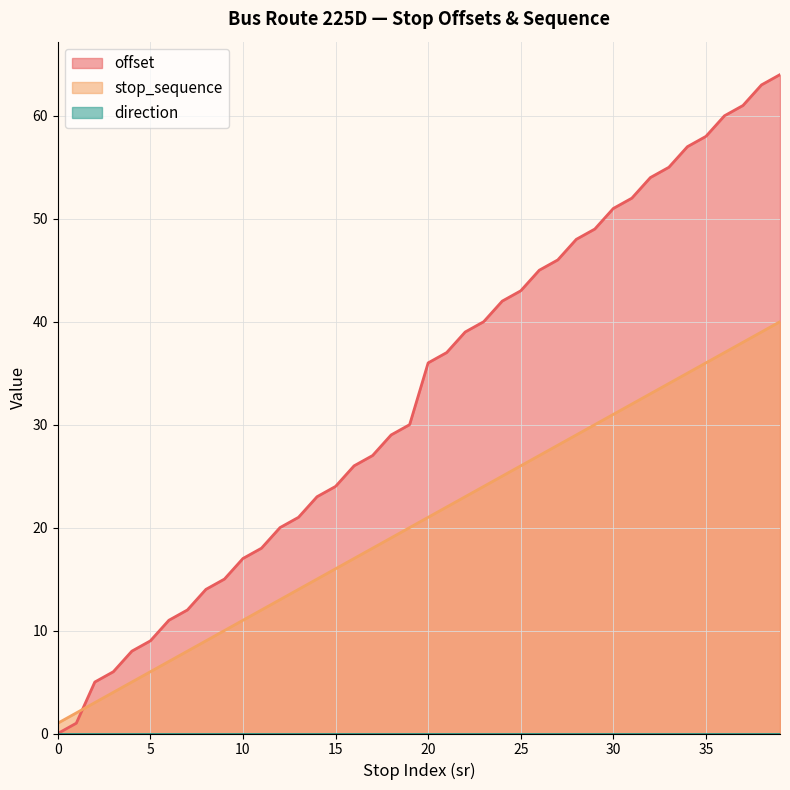

Does the chart have visible grid lines?

Yes